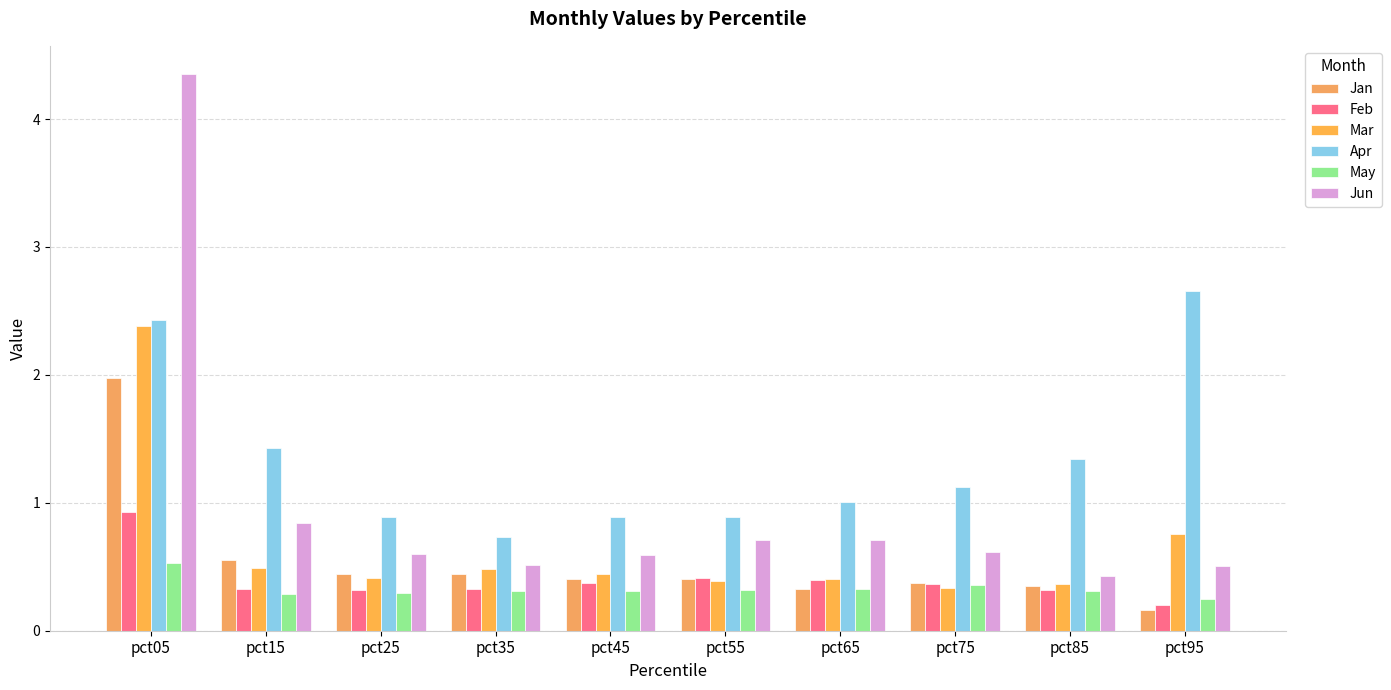

Is it true that Jun equals 0.5 at pct35?

True